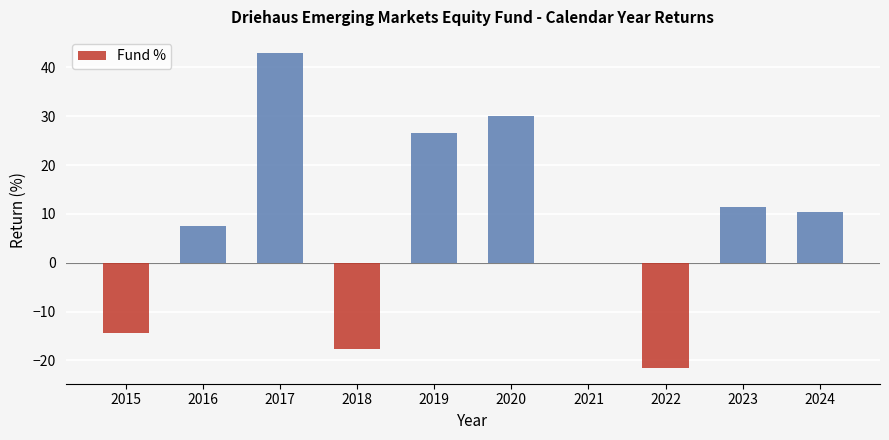

What is the sum of all values?

75.3